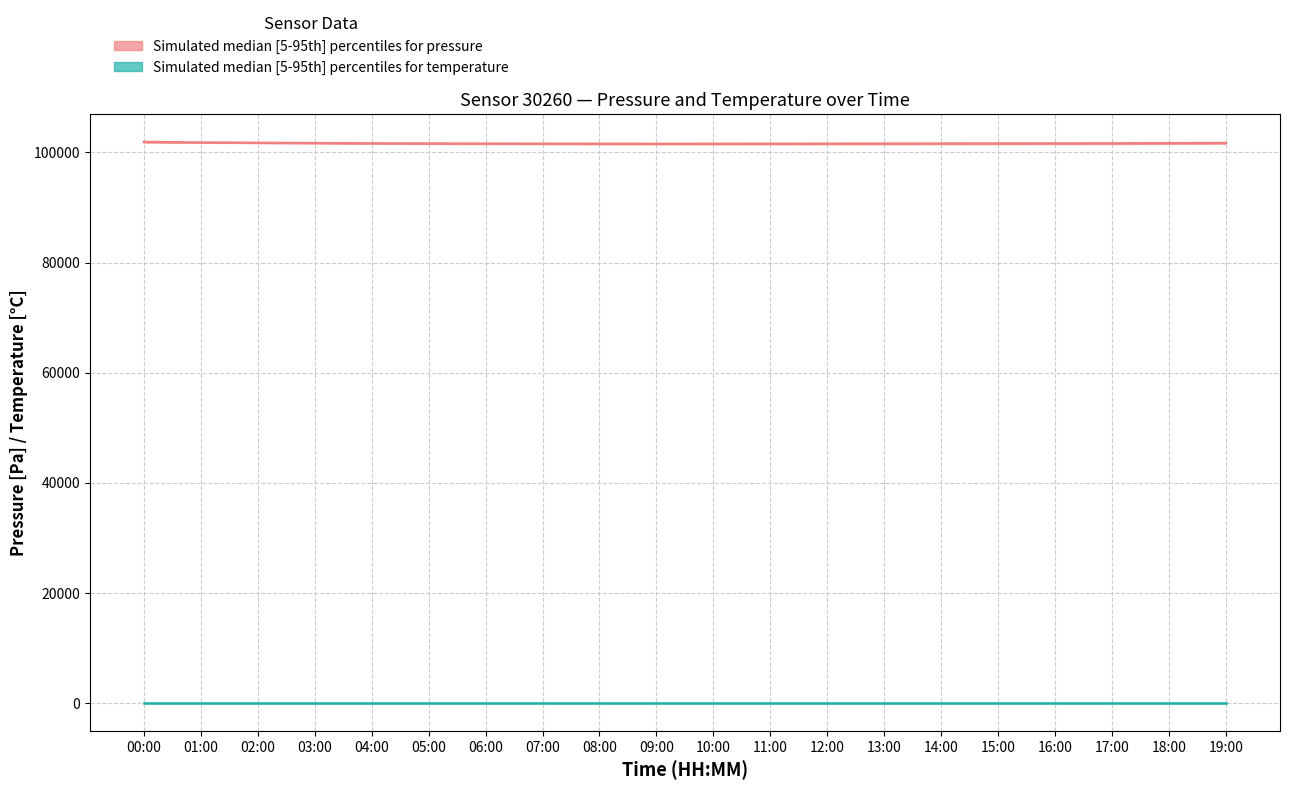

Reading left to right, list all the values displayed in this chart.

pressure_median: 101905.1	101807.2	101750.0	101700.0	101650.0	101620.0	101600.0	101590.0	101580.0	101570.0	101575.0	101580.0	101590.0	101600.0	101610.0	101620.0	101630.0	101650.0	101680.0	101720.0
pressure_p5: 101835.0	101760.0	101700.0	101640.0	101580.0	101540.0	101510.0	101490.0	101470.0	101450.0	101455.0	101460.0	101470.0	101480.0	101490.0	101500.0	101510.0	101530.0	101560.0	101600.0
pressure_p95: 101905.1	101845.0	101800.3	101760.0	101720.0	101700.0	101690.0	101685.0	101680.0	101670.0	101675.0	101680.0	101695.0	101710.0	101720.0	101730.0	101745.0	101770.0	101800.0	101840.0
temperature_median: 19.3	19.3	19.3	19.3	19.3	19.3	19.2	19.2	19.2	19.2	19.2	19.2	19.2	19.3	19.3	19.3	19.3	19.3	19.3	19.3
temperature_p5: 19.3	19.3	19.3	19.3	19.2	19.2	19.2	19.2	19.2	19.2	19.2	19.2	19.2	19.2	19.2	19.3	19.3	19.3	19.3	19.3
temperature_p95: 19.3	19.3	19.3	19.3	19.3	19.3	19.3	19.3	19.2	19.2	19.2	19.3	19.3	19.3	19.3	19.3	19.3	19.3	19.3	19.3